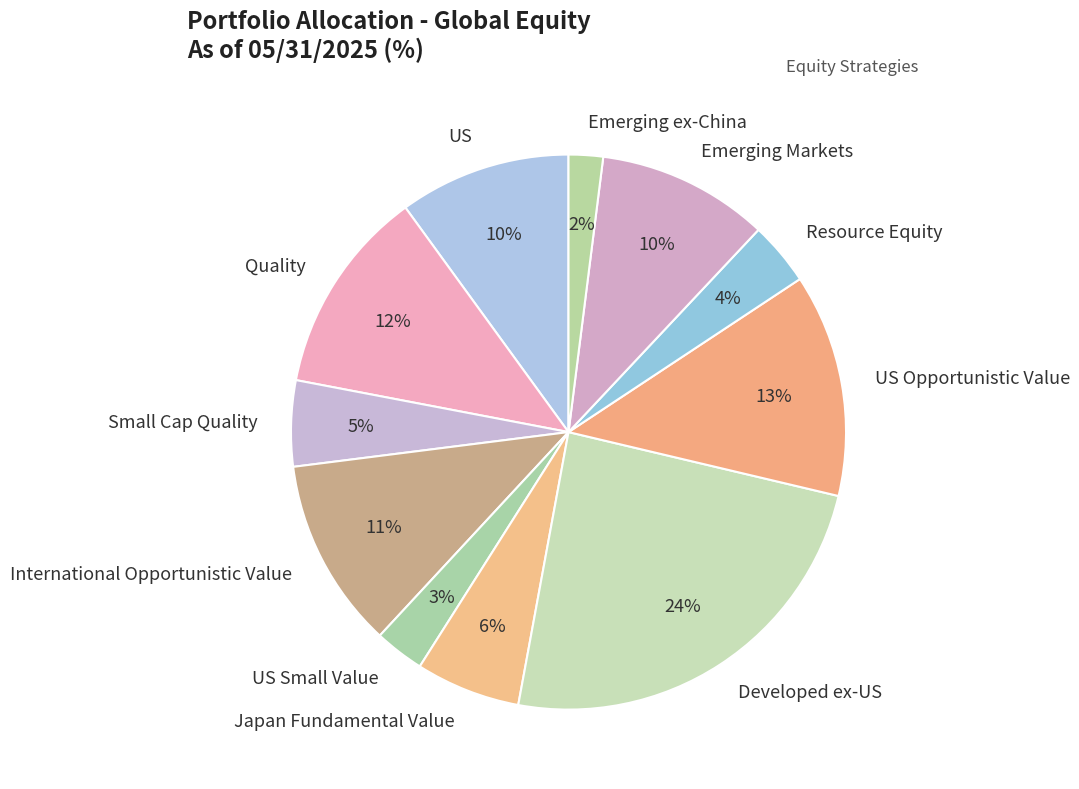

How many slices are in this pie chart?

11